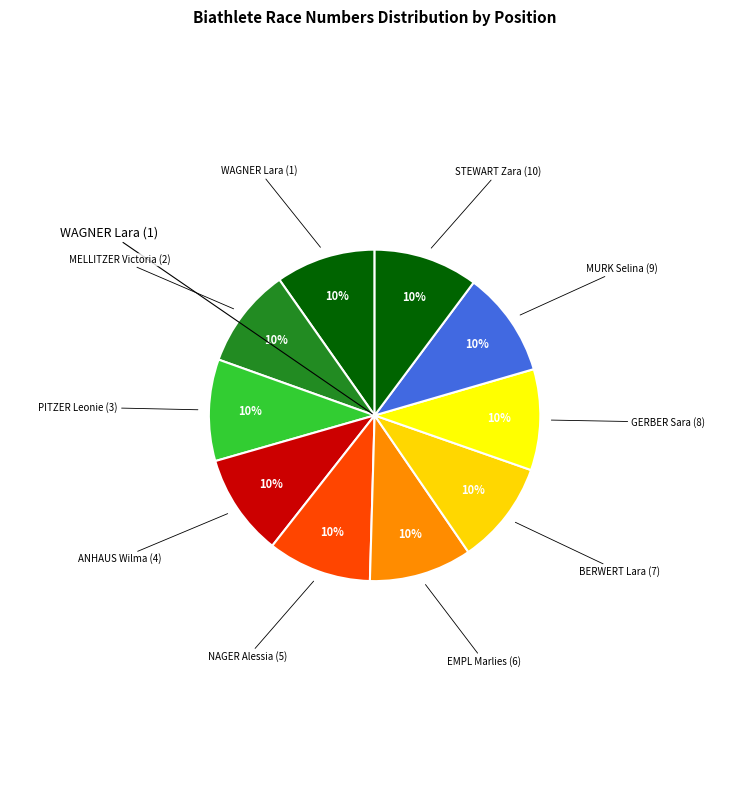

Rank the categories by value from lowest to highest.

WAGNER Lara (1), MELLITZER Victoria (2), GERBER Sara (8), PITZER Leonie (3), ANHAUS Wilma (4), EMPL Marlies (6), BERWERT Lara (7), NAGER Alessia (5), STEWART Zara (10), MURK Selina (9)